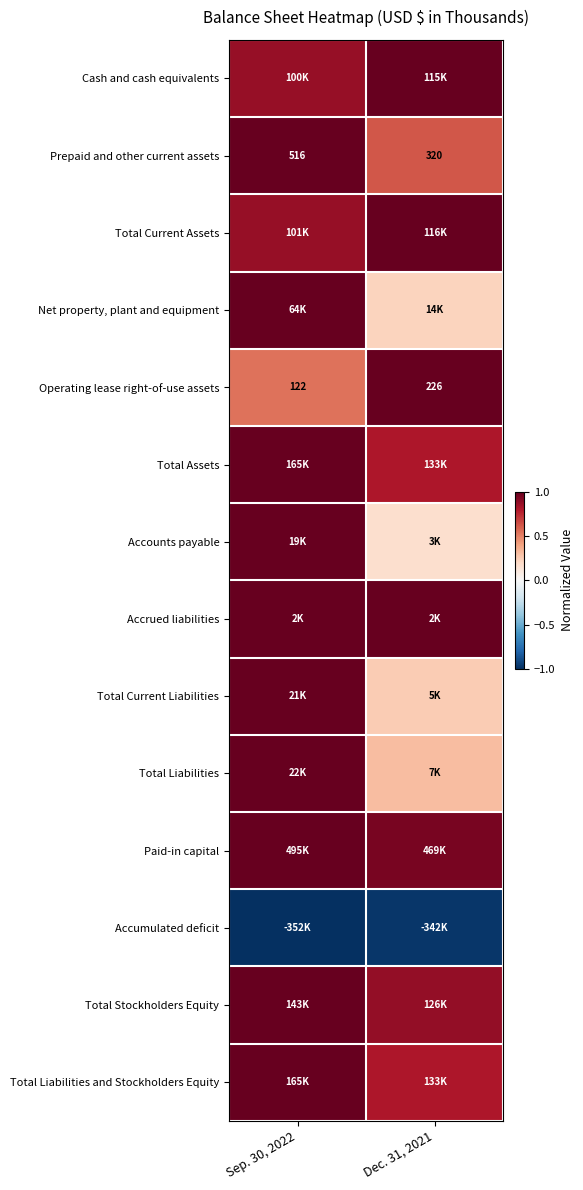

Is the value of Total Stockholders Equity at Dec. 31, 2021 greater than the value of Net property, plant and equipment at Sep. 30, 2022?

No